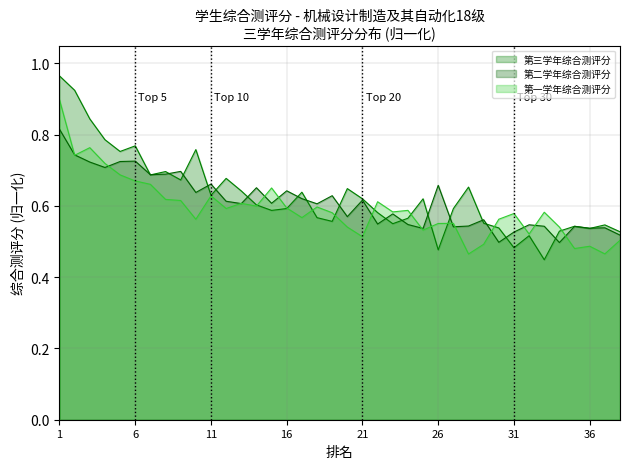

Count the number of data series in this chart.

3